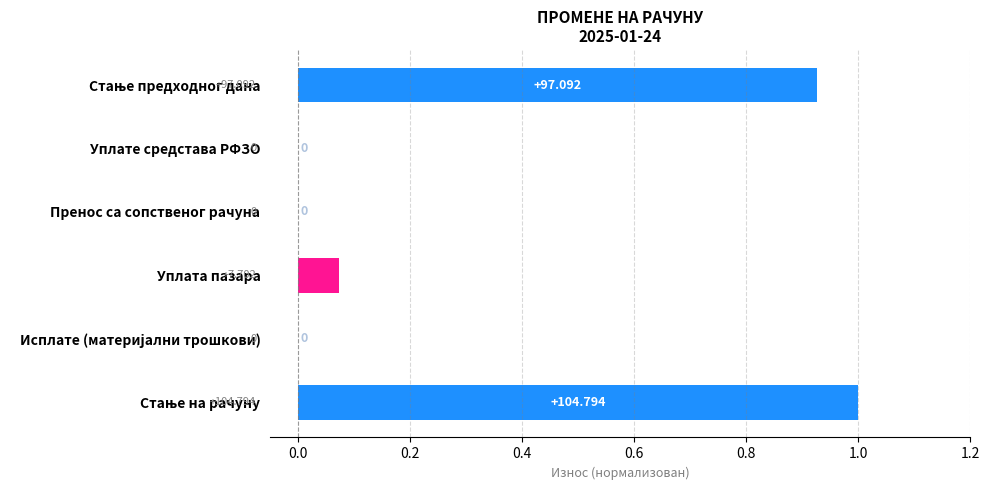

Count the number of data series in this chart.

1